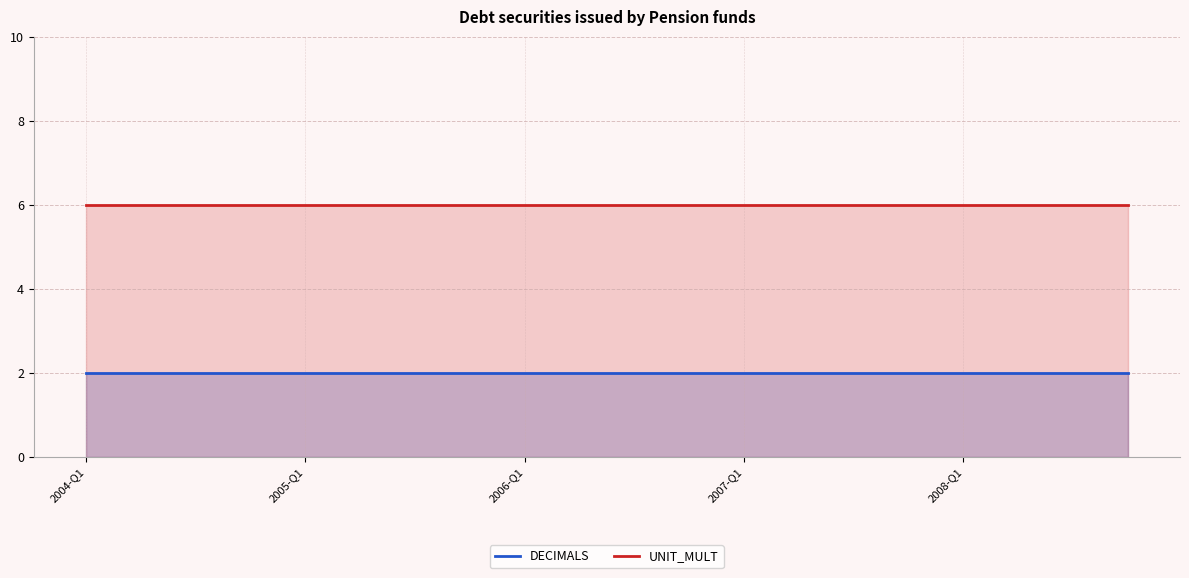

What is the total value across all series at 2007-Q1?

8